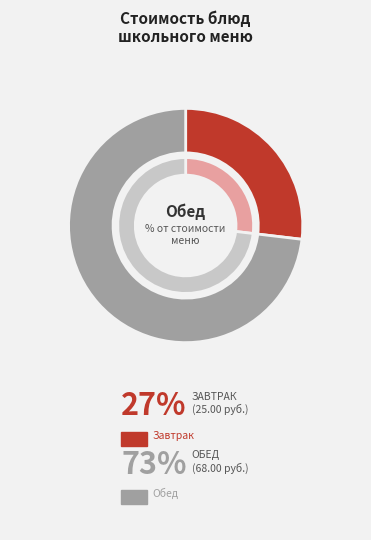

Does Хлеб Новославянский account for over 50% of the chart?

No